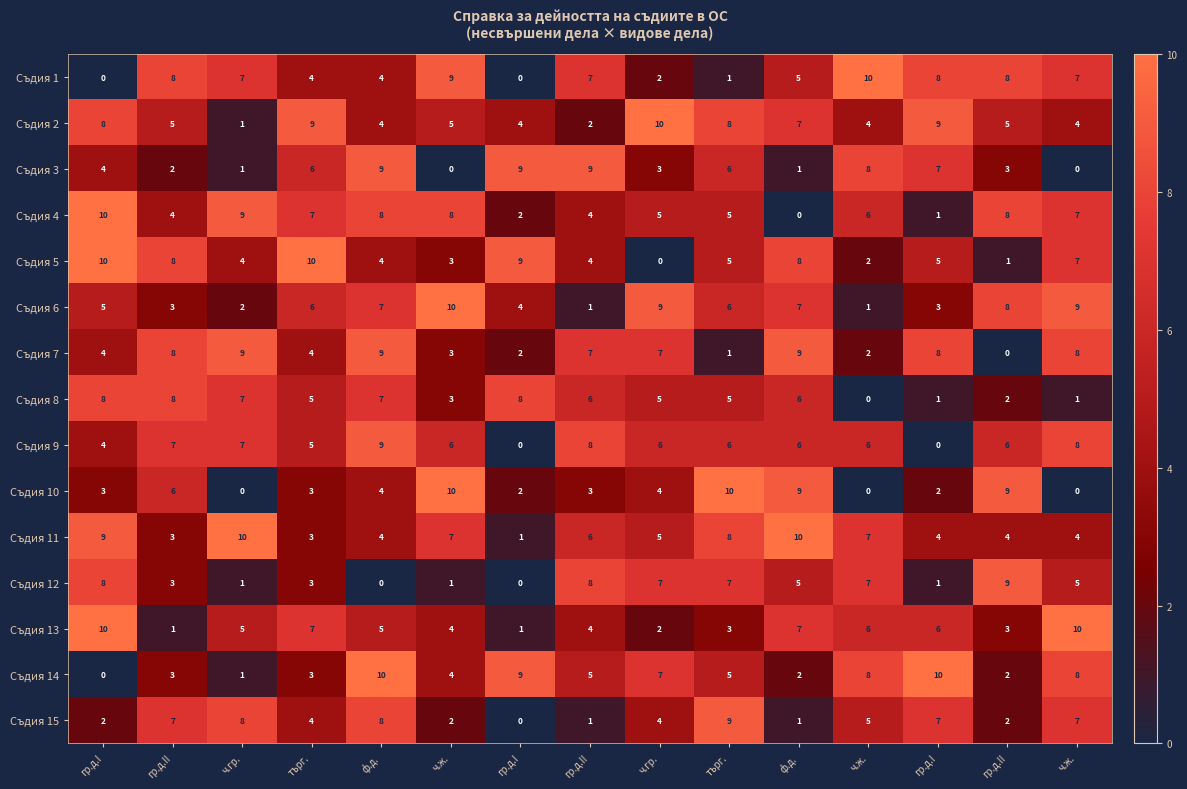

Reading right to left, extract all data points from this chart.

Съдия 1: ч.ж.=7	гр.д.II=8	гр.д.I=8	ч.ж.=10	ф.д.=5	търг.=1	ч.гр.=2	гр.д.II=7	гр.д.I=0	ч.ж.=9	ф.д.=4	търг.=4	ч.гр.=7	гр.д.II=8	гр.д.I=0
Съдия 2: ч.ж.=4	гр.д.II=5	гр.д.I=9	ч.ж.=4	ф.д.=7	търг.=8	ч.гр.=10	гр.д.II=2	гр.д.I=4	ч.ж.=5	ф.д.=4	търг.=9	ч.гр.=1	гр.д.II=5	гр.д.I=8
Съдия 3: ч.ж.=0	гр.д.II=3	гр.д.I=7	ч.ж.=8	ф.д.=1	търг.=6	ч.гр.=3	гр.д.II=9	гр.д.I=9	ч.ж.=0	ф.д.=9	търг.=6	ч.гр.=1	гр.д.II=2	гр.д.I=4
Съдия 4: ч.ж.=7	гр.д.II=8	гр.д.I=1	ч.ж.=6	ф.д.=0	търг.=5	ч.гр.=5	гр.д.II=4	гр.д.I=2	ч.ж.=8	ф.д.=8	търг.=7	ч.гр.=9	гр.д.II=4	гр.д.I=10
Съдия 5: ч.ж.=7	гр.д.II=1	гр.д.I=5	ч.ж.=2	ф.д.=8	търг.=5	ч.гр.=0	гр.д.II=4	гр.д.I=9	ч.ж.=3	ф.д.=4	търг.=10	ч.гр.=4	гр.д.II=8	гр.д.I=10
Съдия 6: ч.ж.=9	гр.д.II=8	гр.д.I=3	ч.ж.=1	ф.д.=7	търг.=6	ч.гр.=9	гр.д.II=1	гр.д.I=4	ч.ж.=10	ф.д.=7	търг.=6	ч.гр.=2	гр.д.II=3	гр.д.I=5
Съдия 7: ч.ж.=8	гр.д.II=0	гр.д.I=8	ч.ж.=2	ф.д.=9	търг.=1	ч.гр.=7	гр.д.II=7	гр.д.I=2	ч.ж.=3	ф.д.=9	търг.=4	ч.гр.=9	гр.д.II=8	гр.д.I=4
Съдия 8: ч.ж.=1	гр.д.II=2	гр.д.I=1	ч.ж.=0	ф.д.=6	търг.=5	ч.гр.=5	гр.д.II=6	гр.д.I=8	ч.ж.=3	ф.д.=7	търг.=5	ч.гр.=7	гр.д.II=8	гр.д.I=8
Съдия 9: ч.ж.=8	гр.д.II=6	гр.д.I=0	ч.ж.=6	ф.д.=6	търг.=6	ч.гр.=6	гр.д.II=8	гр.д.I=0	ч.ж.=6	ф.д.=9	търг.=5	ч.гр.=7	гр.д.II=7	гр.д.I=4
Съдия 10: ч.ж.=0	гр.д.II=9	гр.д.I=2	ч.ж.=0	ф.д.=9	търг.=10	ч.гр.=4	гр.д.II=3	гр.д.I=2	ч.ж.=10	ф.д.=4	търг.=3	ч.гр.=0	гр.д.II=6	гр.д.I=3
Съдия 11: ч.ж.=4	гр.д.II=4	гр.д.I=4	ч.ж.=7	ф.д.=10	търг.=8	ч.гр.=5	гр.д.II=6	гр.д.I=1	ч.ж.=7	ф.д.=4	търг.=3	ч.гр.=10	гр.д.II=3	гр.д.I=9
Съдия 12: ч.ж.=5	гр.д.II=9	гр.д.I=1	ч.ж.=7	ф.д.=5	търг.=7	ч.гр.=7	гр.д.II=8	гр.д.I=0	ч.ж.=1	ф.д.=0	търг.=3	ч.гр.=1	гр.д.II=3	гр.д.I=8
Съдия 13: ч.ж.=10	гр.д.II=3	гр.д.I=6	ч.ж.=6	ф.д.=7	търг.=3	ч.гр.=2	гр.д.II=4	гр.д.I=1	ч.ж.=4	ф.д.=5	търг.=7	ч.гр.=5	гр.д.II=1	гр.д.I=10
Съдия 14: ч.ж.=8	гр.д.II=2	гр.д.I=10	ч.ж.=8	ф.д.=2	търг.=5	ч.гр.=7	гр.д.II=5	гр.д.I=9	ч.ж.=4	ф.д.=10	търг.=3	ч.гр.=1	гр.д.II=3	гр.д.I=0
Съдия 15: ч.ж.=7	гр.д.II=2	гр.д.I=7	ч.ж.=5	ф.д.=1	търг.=9	ч.гр.=4	гр.д.II=1	гр.д.I=0	ч.ж.=2	ф.д.=8	търг.=4	ч.гр.=8	гр.д.II=7	гр.д.I=2